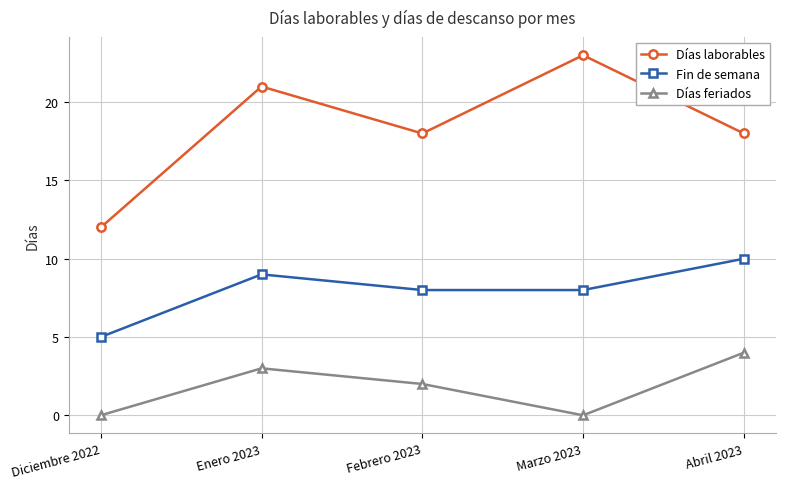

Which series has the largest range (max minus min)?

Días laborables